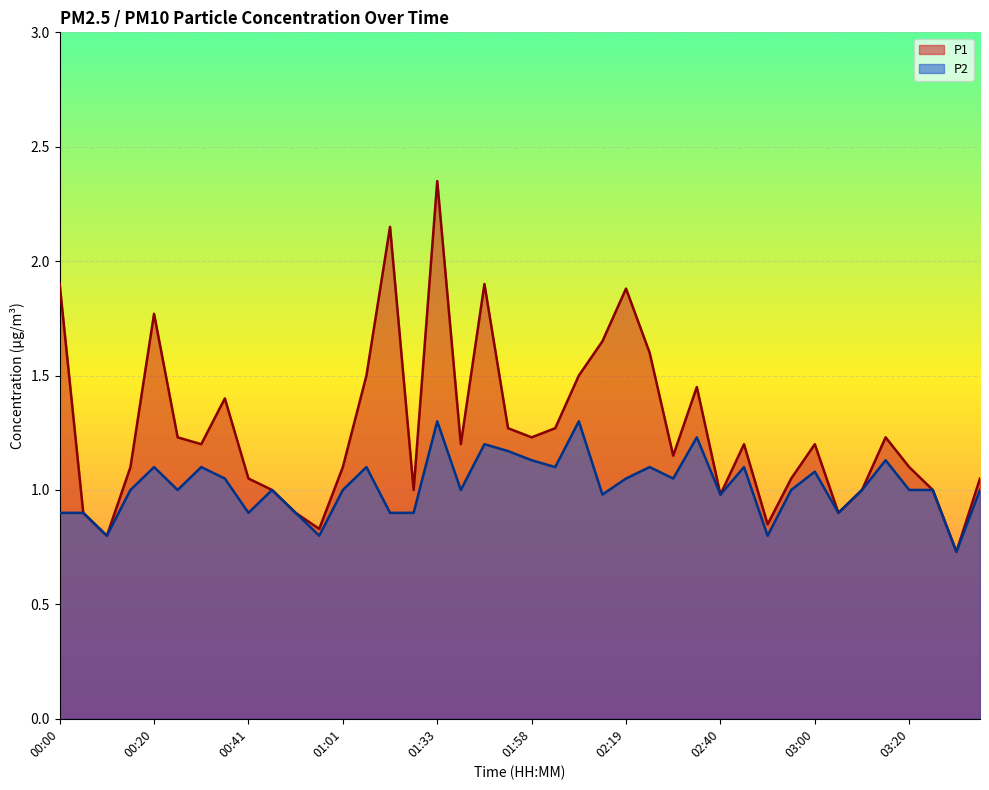

True or false: P2 and P1 intersect in this chart.

False